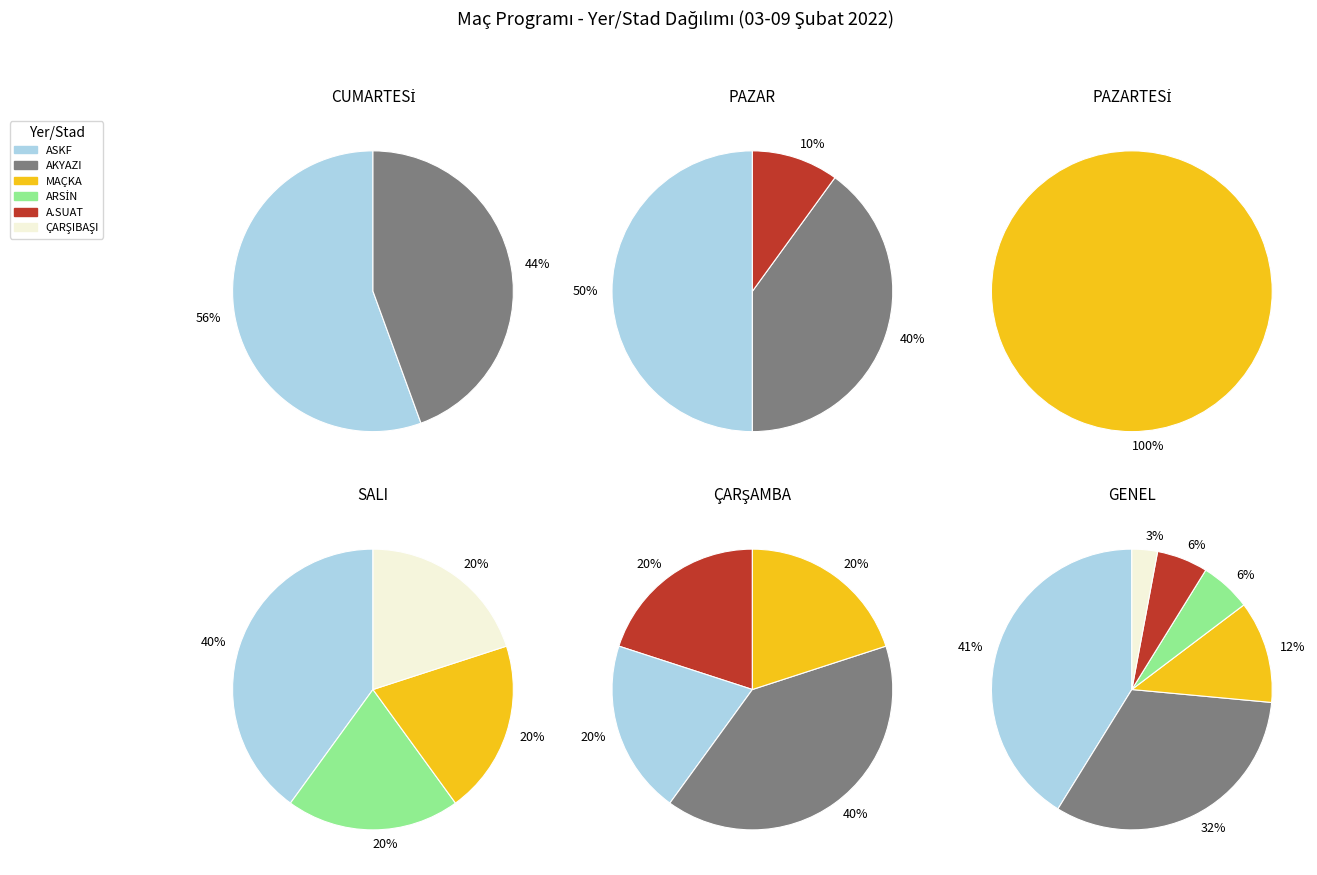

Combined, do ÇARŞIBAŞI and ARSİN account for over 50%?

No